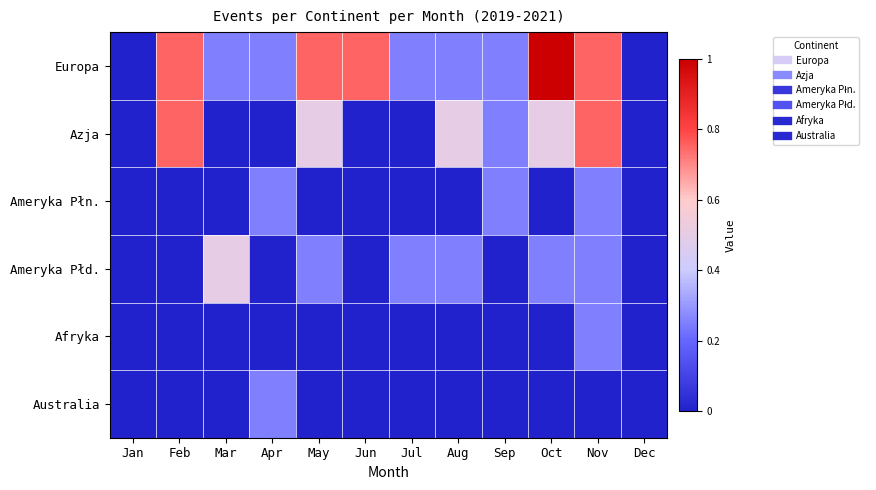

Which series changed the most between Sep and Dec?

Europa